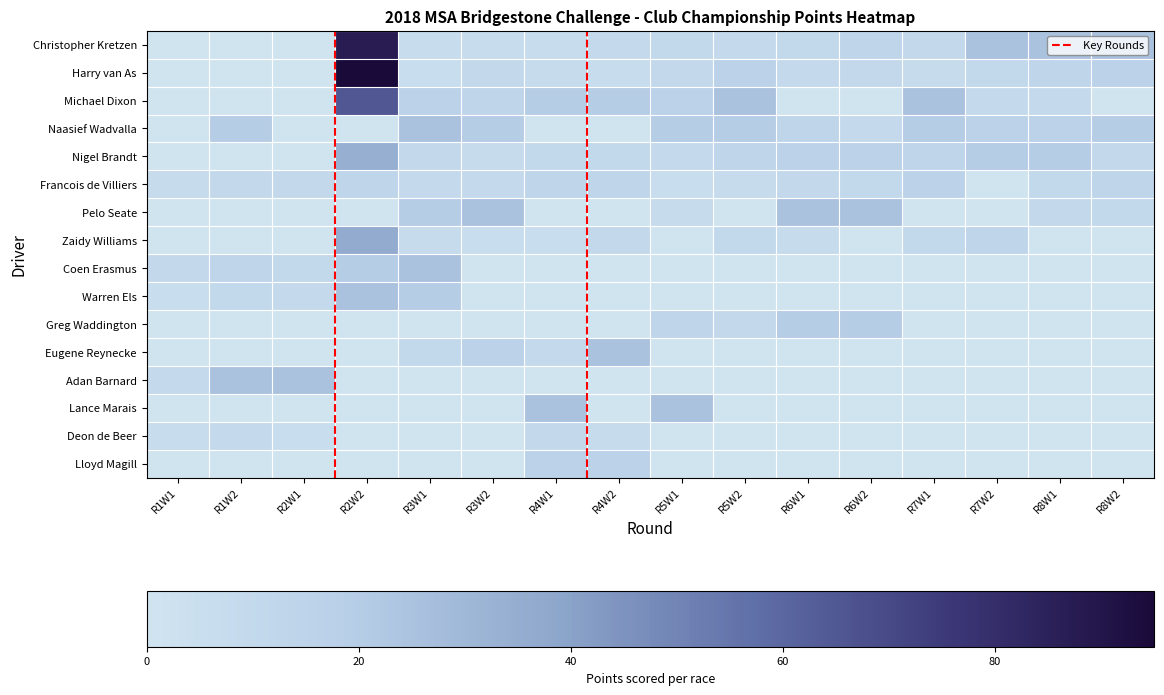

Is it true that Lloyd Magill equals 0.0 at R1W2?

True